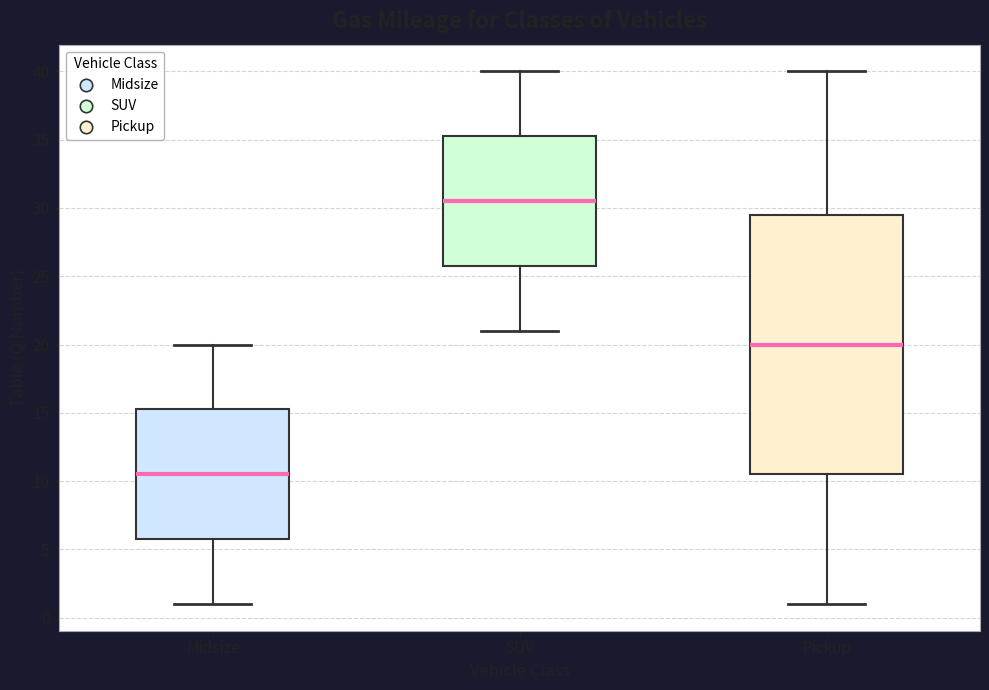

Where is the upper edge of the box for SUV on the y-axis? The values are not printed on the chart, so give them approximately, as read against the axis.

35.5